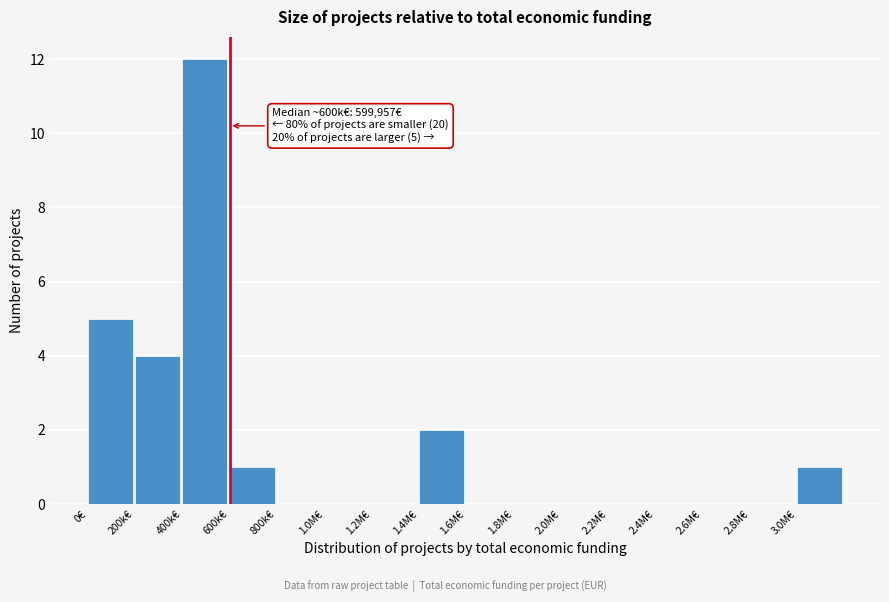

Reading left to right, transcribe all the data shown in this chart.

0€=5	200k€=4	400k€=12	600k€=1	800k€=0	1.0M€=0	1.2M€=0	1.4M€=2	1.6M€=0	1.8M€=0	2.0M€=0	2.2M€=0	2.4M€=0	2.6M€=0	2.8M€=0	3.0M€=1